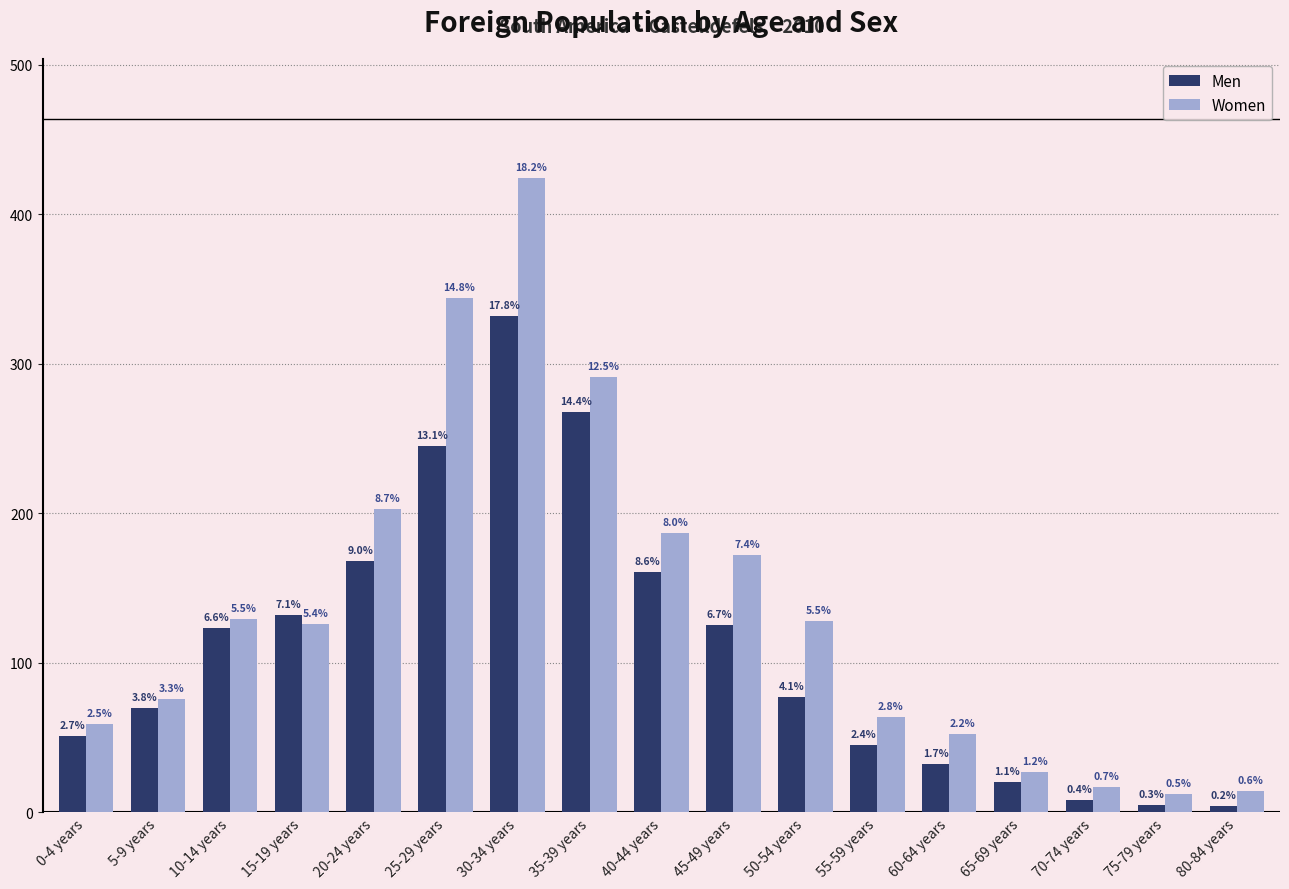

Rank the series by their average value, from highest to lowest.

Women, Men